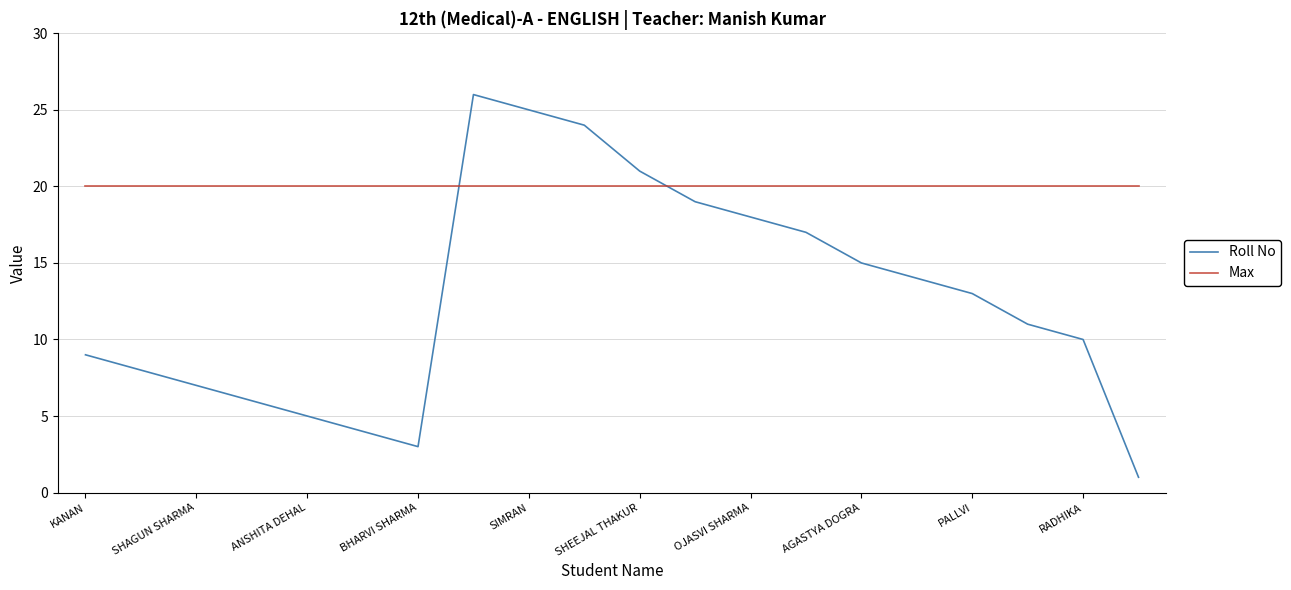

Does the chart display data point markers on the line(s)?

No